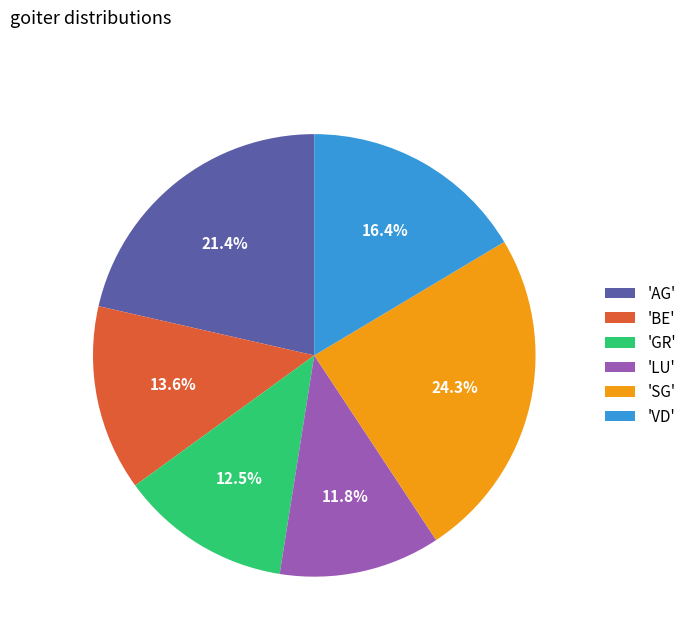

What is the ratio of the value at 'SG' to the value at 'BE'?

1.8